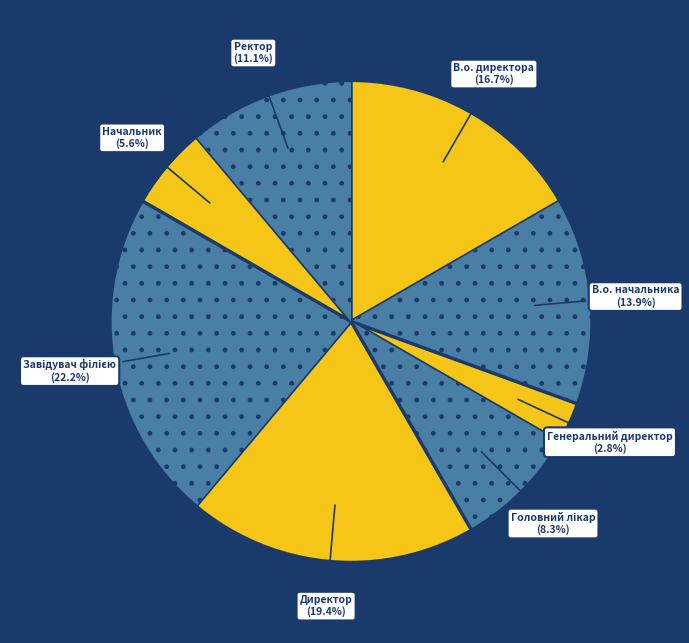

Count the number of slices in the pie.

8